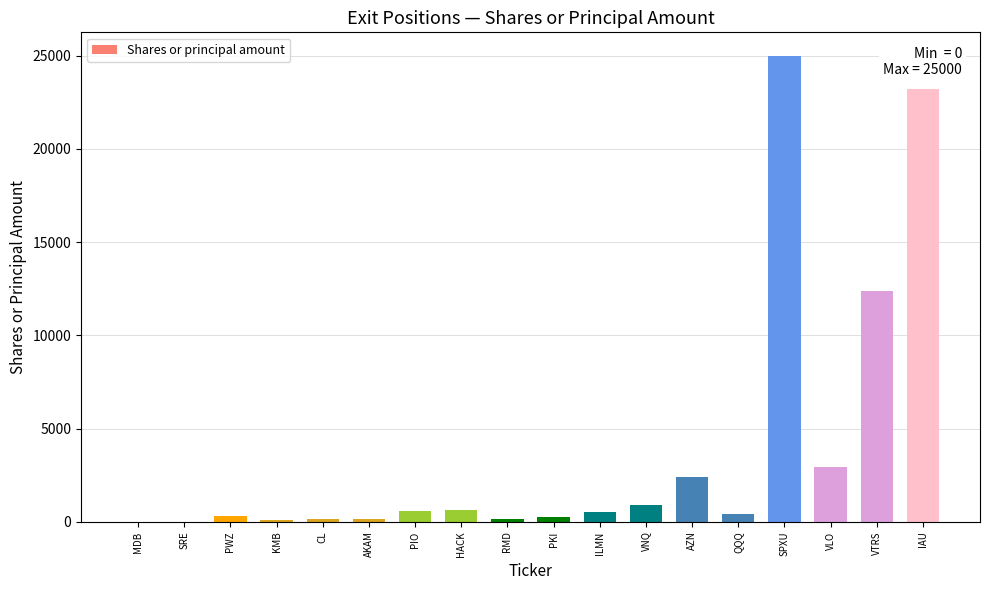

What is the average value?

3898